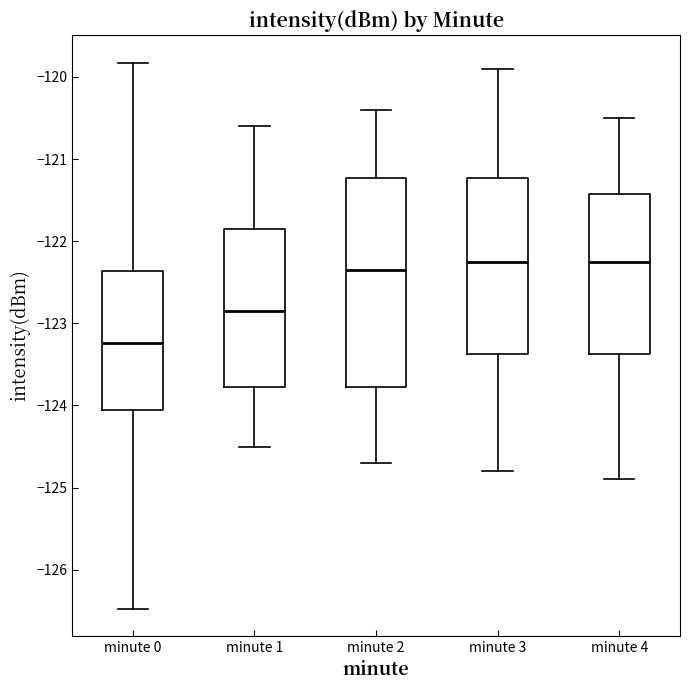

Which box is the tallest, from its lower edge to its upper edge?

minute 2